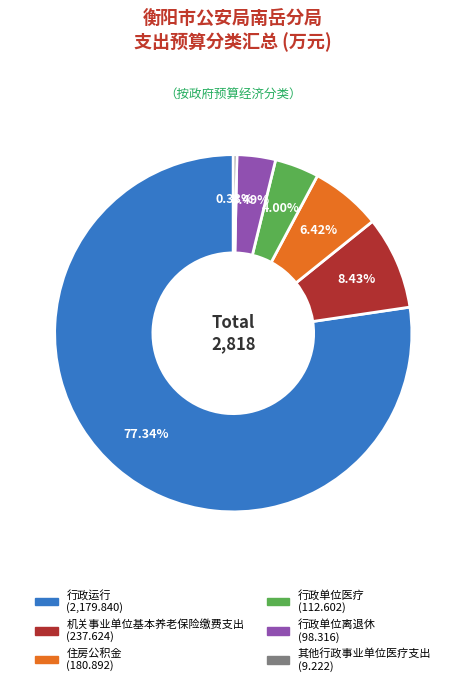

To the nearest percent, what is the difference between the 其他行政事业单位医疗支出 and 住房公积金 slice percentages?

6%